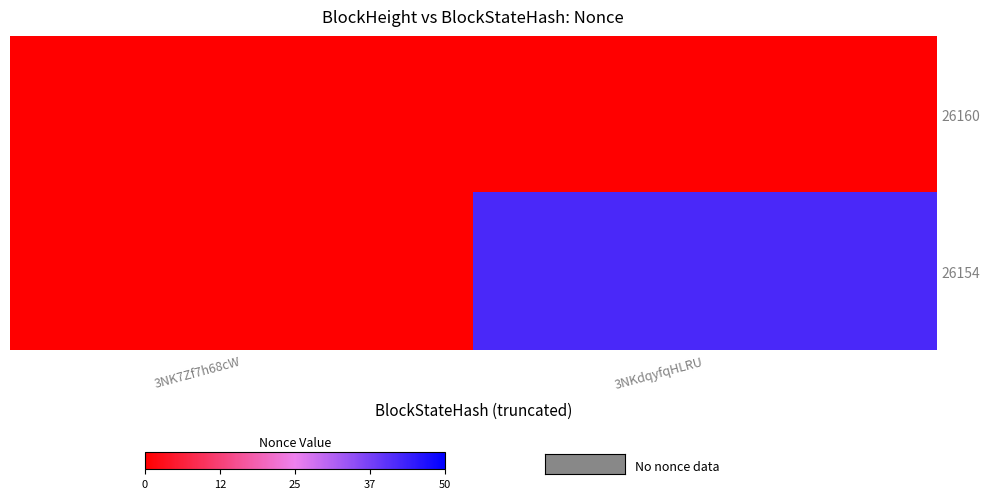

At which category is the sum across all series the highest?

3NKdqyfqHLRU